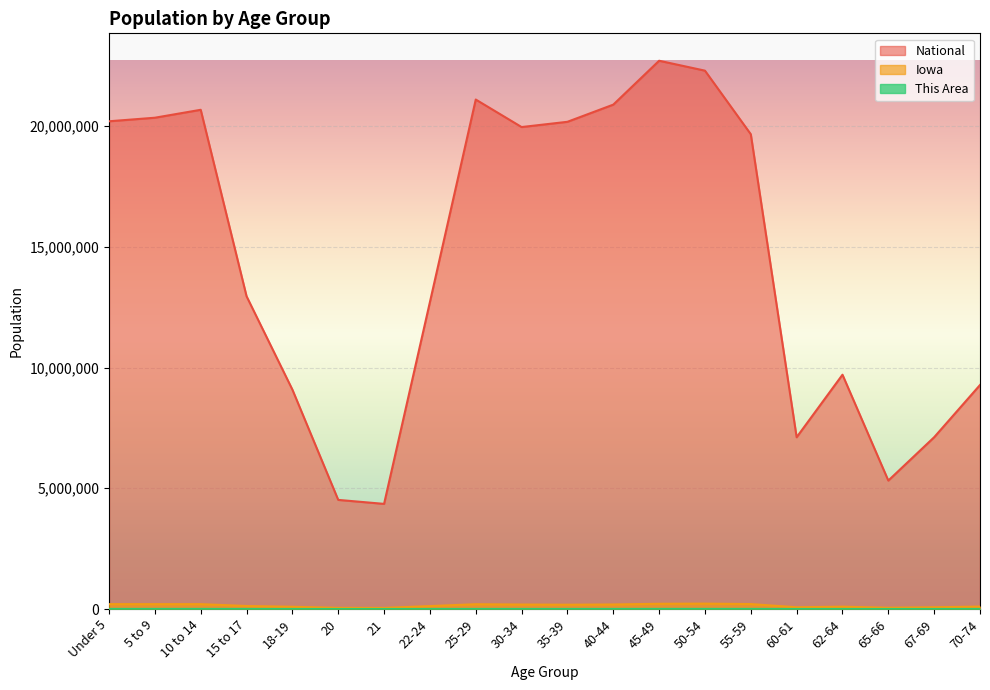

How many interior local peaks does the National series have?

4